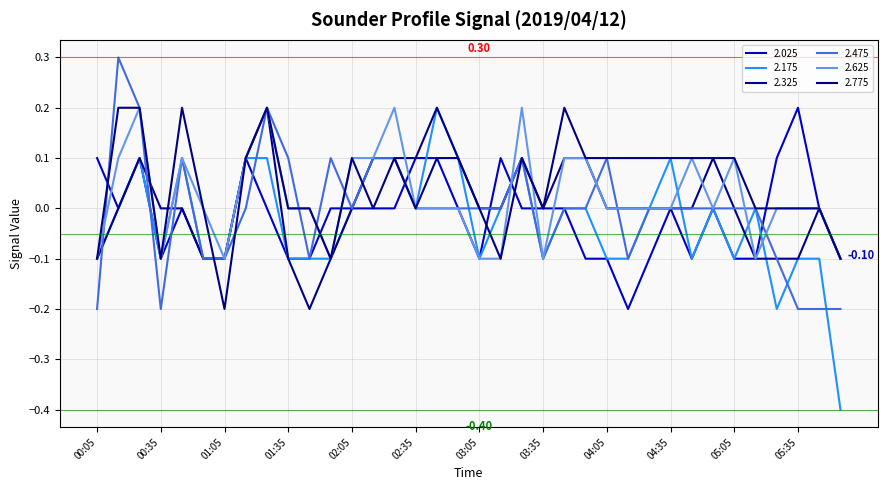

What is the difference between the maximum and minimum values in the 2.025 series?

0.4